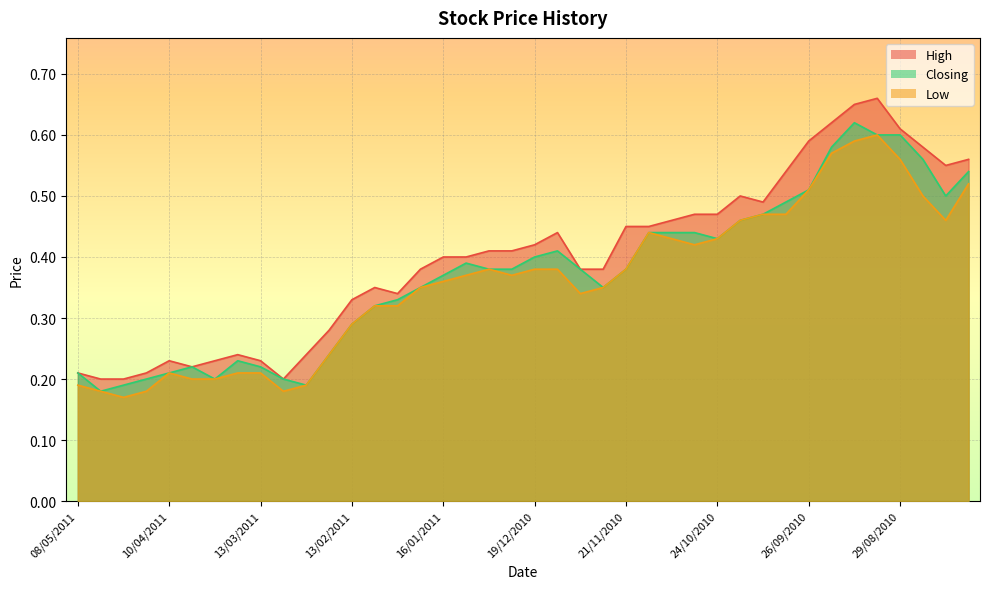

Rank the categories by Low value from highest to lowest.

05/09/2010, 13/09/2010, 19/09/2010, 29/08/2010, 08/08/2010, 26/09/2010, 22/08/2010, 10/10/2010, 03/10/2010, 17/10/2010, 15/08/2010, 14/11/2010, 07/11/2010, 24/10/2010, 31/10/2010, 02/01/2011, 19/12/2010, 12/12/2010, 21/11/2010, 09/01/2011, 26/12/2010, 16/01/2011, 23/01/2011, 28/11/2010, 05/12/2010, 06/02/2011, 30/01/2011, 13/02/2011, 20/02/2011, 10/04/2011, 20/03/2011, 13/03/2011, 03/04/2011, 27/03/2011, 08/05/2011, 27/02/2011, 02/05/2011, 17/04/2011, 06/03/2011, 24/04/2011